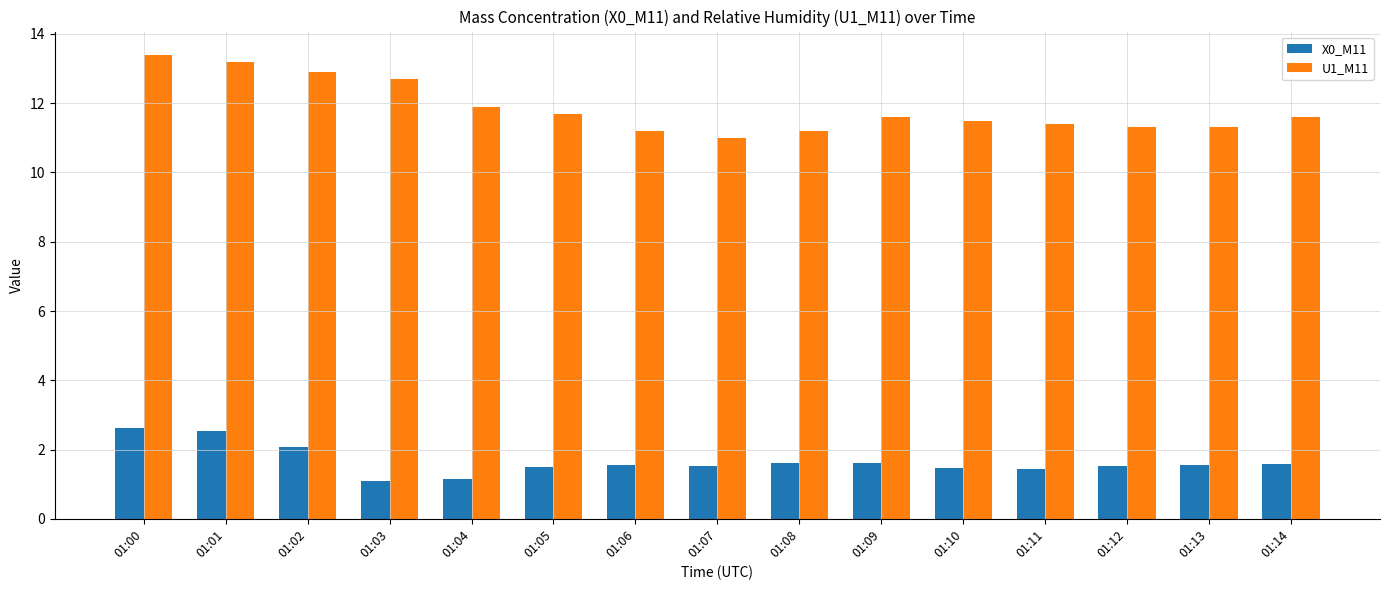

Which series changed the most between 01:01 and 01:14?

U1_M11